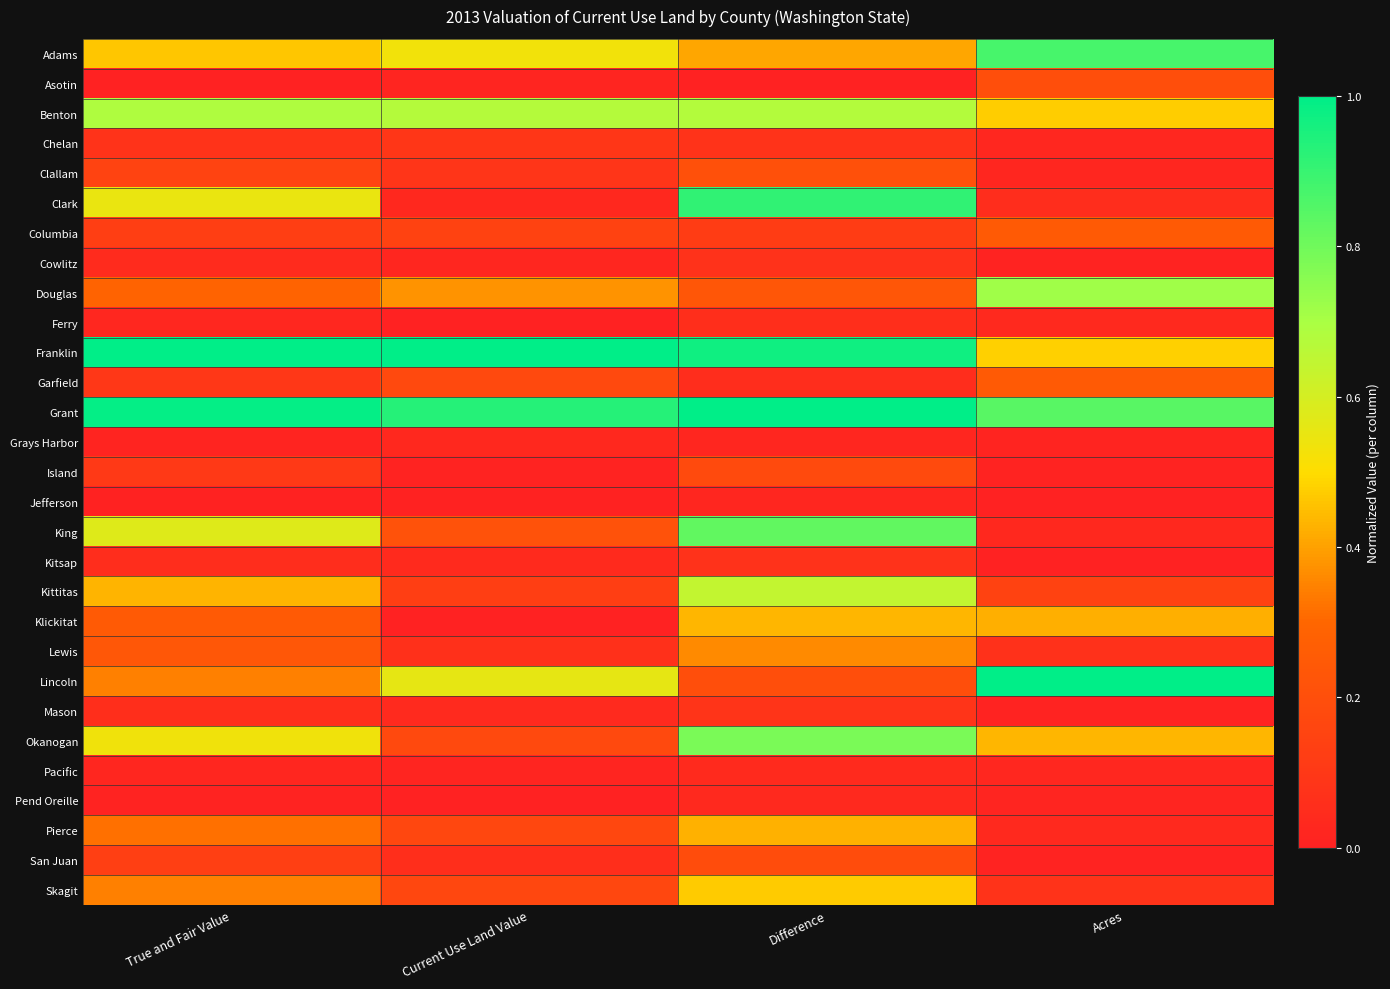

Which has a higher value, Difference or Acres?

Acres